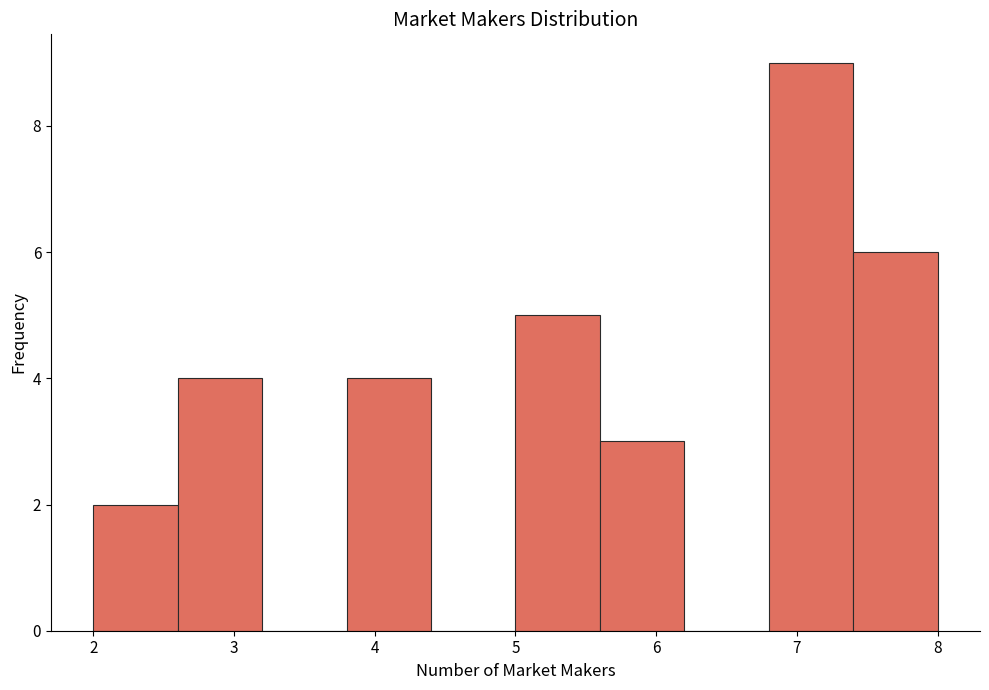

Reading left to right, transcribe this chart: for each bar, give the range it covers on the x-axis and its height. The values are not printed on the chart, so give them approximately, as read against the axis.

2.0 to 2.6: 2
2.6 to 3.2: 4
3.2 to 3.8: 0
3.8 to 4.4: 4
4.4 to 5.0: 0
5.0 to 5.6: 5
5.6 to 6.2: 3
6.2 to 6.8: 0
6.8 to 7.4: 9
7.4 to 8.0: 6